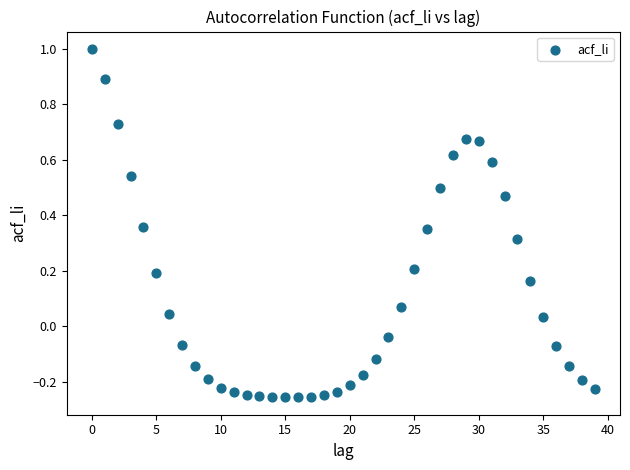

What is the range of Y values (max minus min)?

1.3